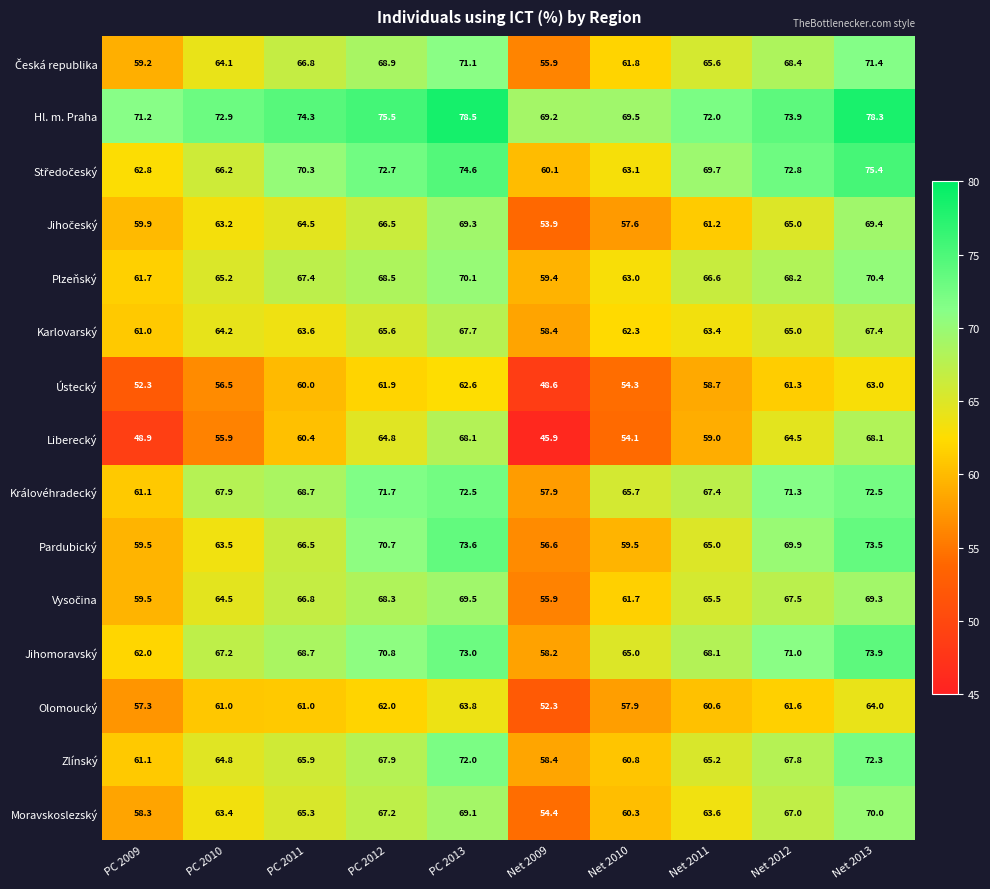

Rank the categories by Karlovarský value from lowest to highest.

Net 2009, PC 2009, Net 2010, Net 2011, PC 2011, PC 2010, Net 2012, PC 2012, Net 2013, PC 2013